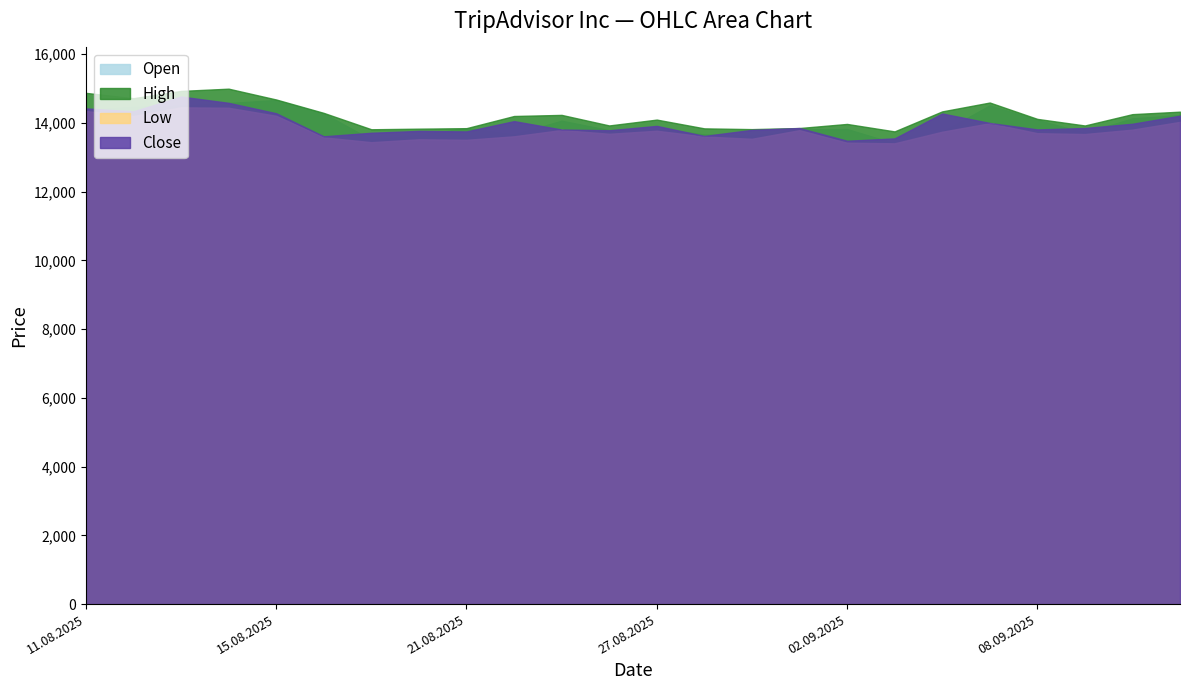

The value of Close at 12.08.2025 is 4076. True or false?

False